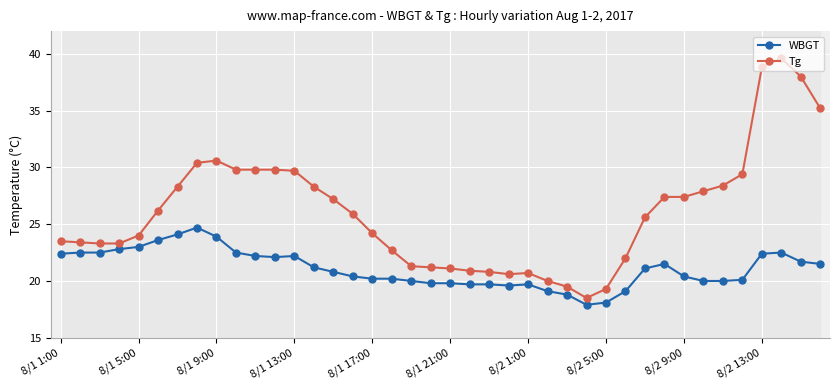

Which series has the widest spread of values?

Tg